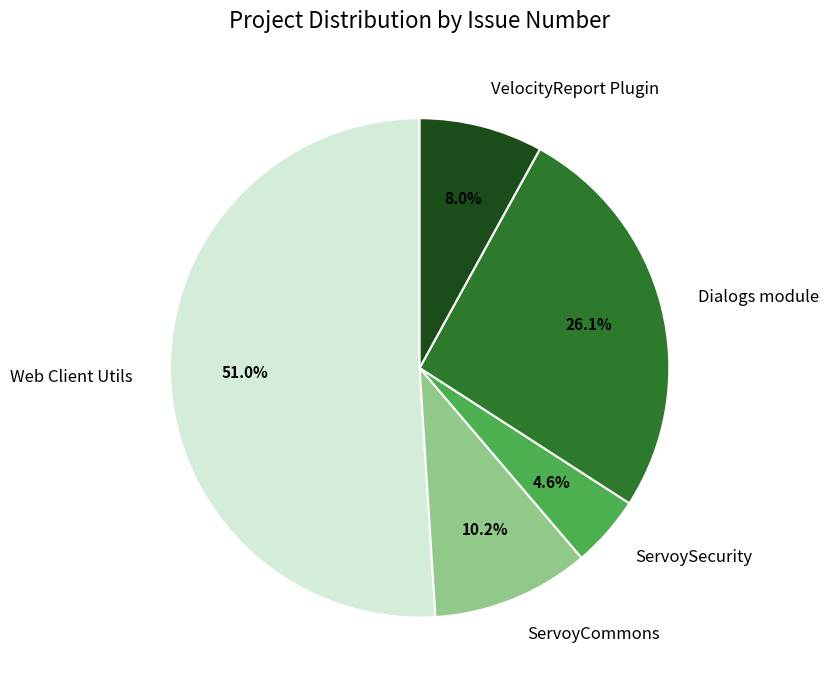

To the nearest percent, what portion does ServoyCommons represent?

10%